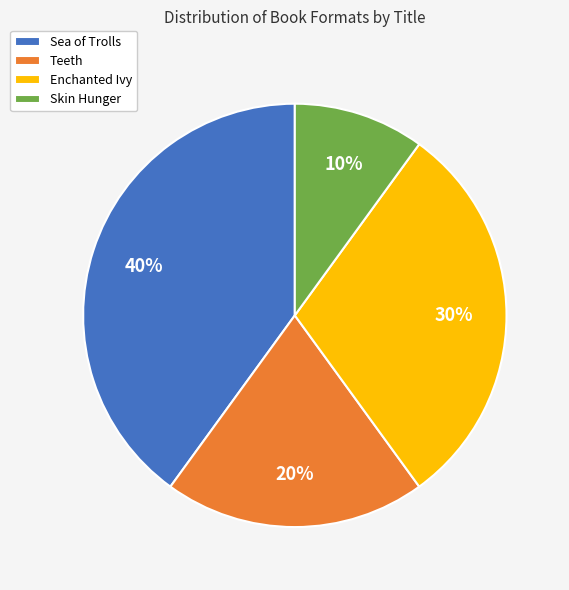

How many segments does this pie chart have?

4